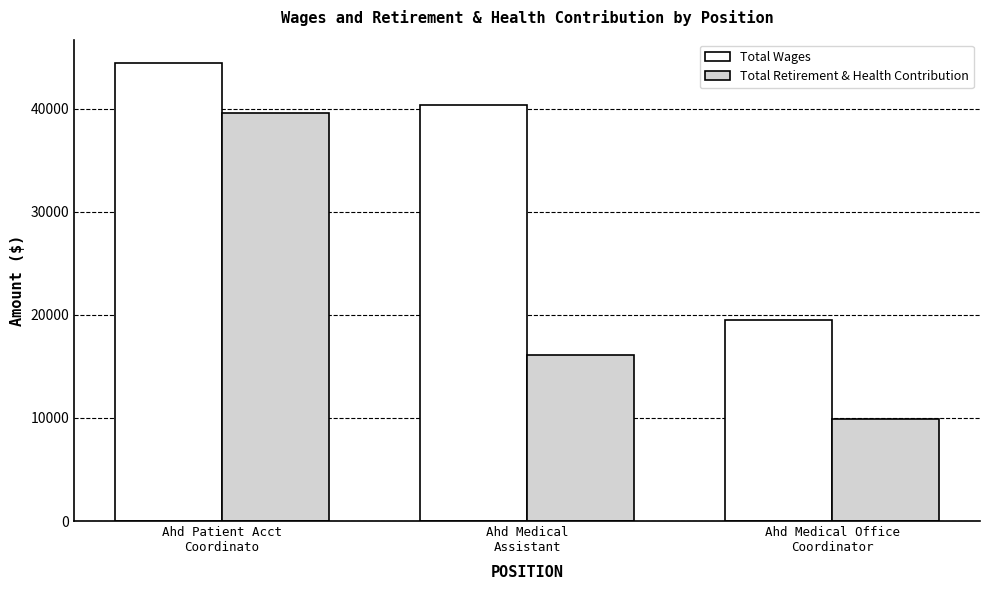

Which series has the widest spread of values?

Total Retirement & Health Contribution